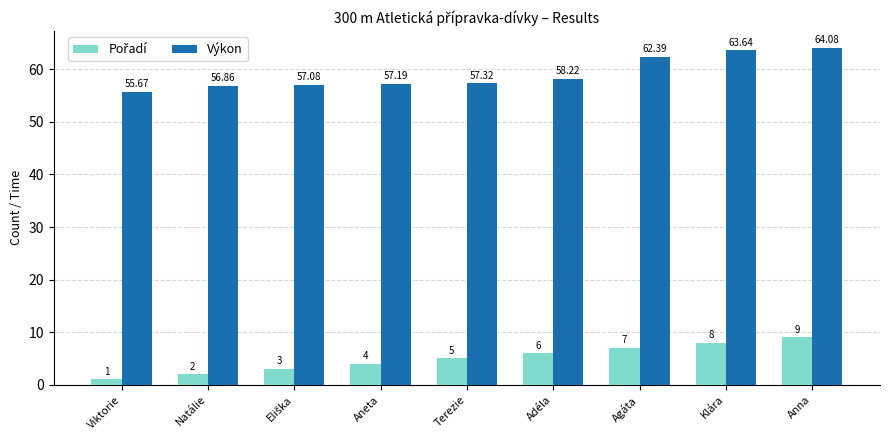

What is the difference between the second highest and minimum values in the Výkon series?

8.0